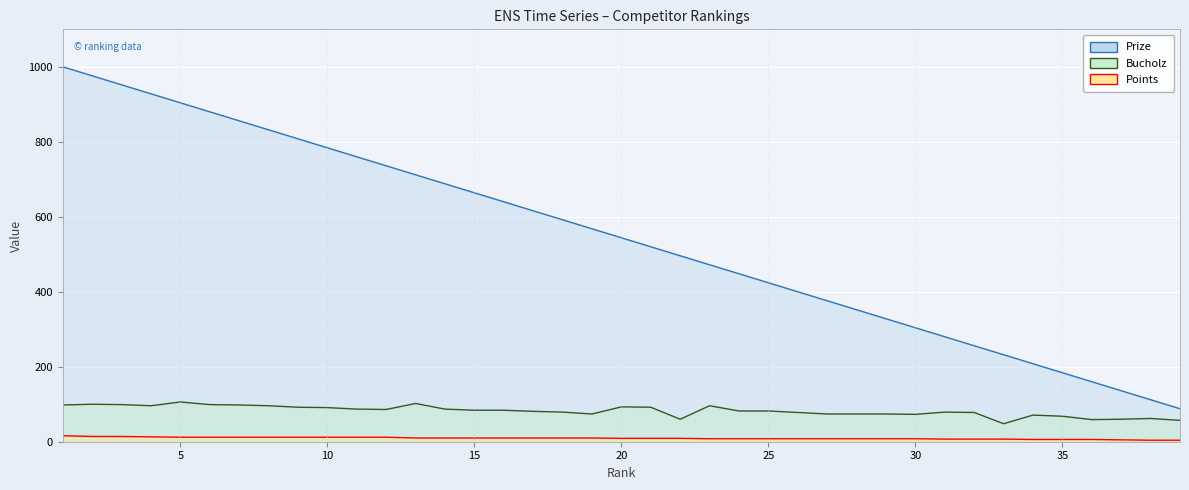

What is the approximate value of Prize at 26, to the nearest 10?

400